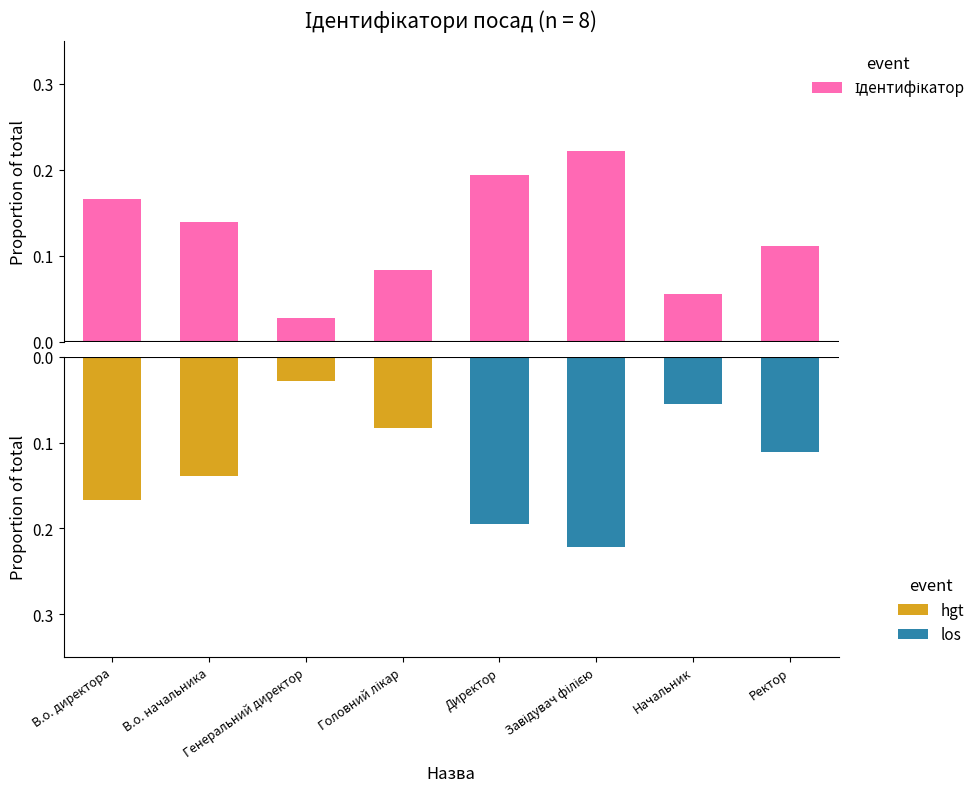

Reading left to right, list all the values displayed in this chart.

0.2	0.1	0.0	0.1	0.2	0.2	0.1	0.1